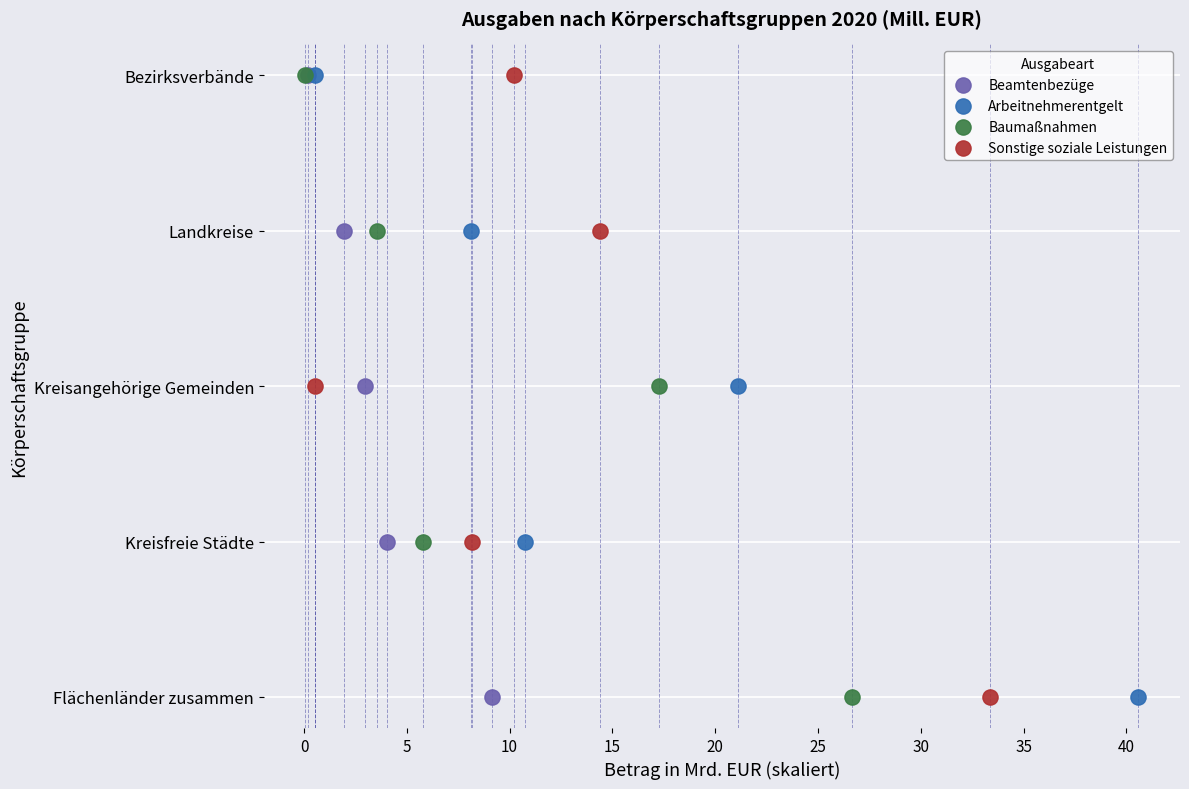

What are all the series names shown in the legend?

Beamtenbezüge, Arbeitnehmerentgelt, Baumaßnahmen, Sonstige soziale Leistungen